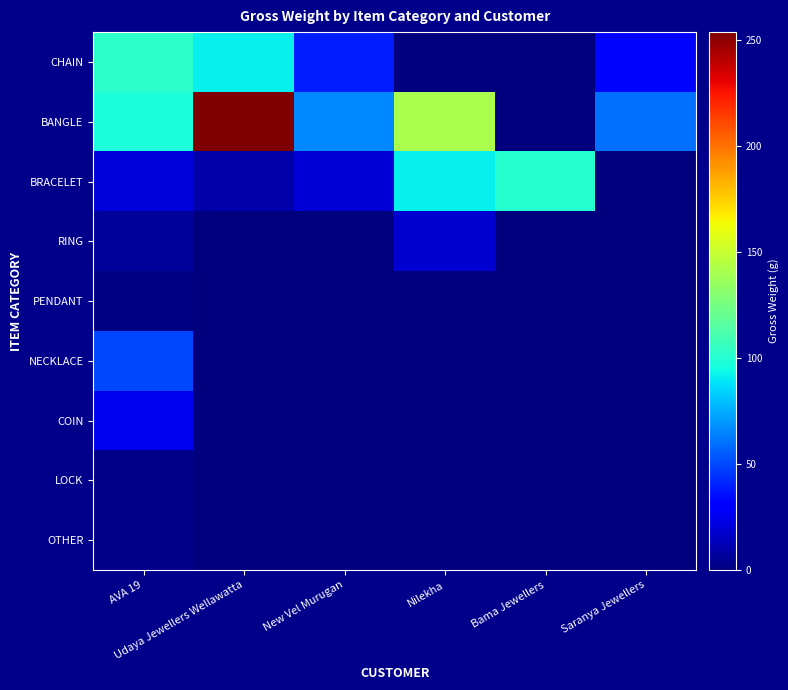

What is the spread (max minus min) of values at Bama Jewellers?

100.6